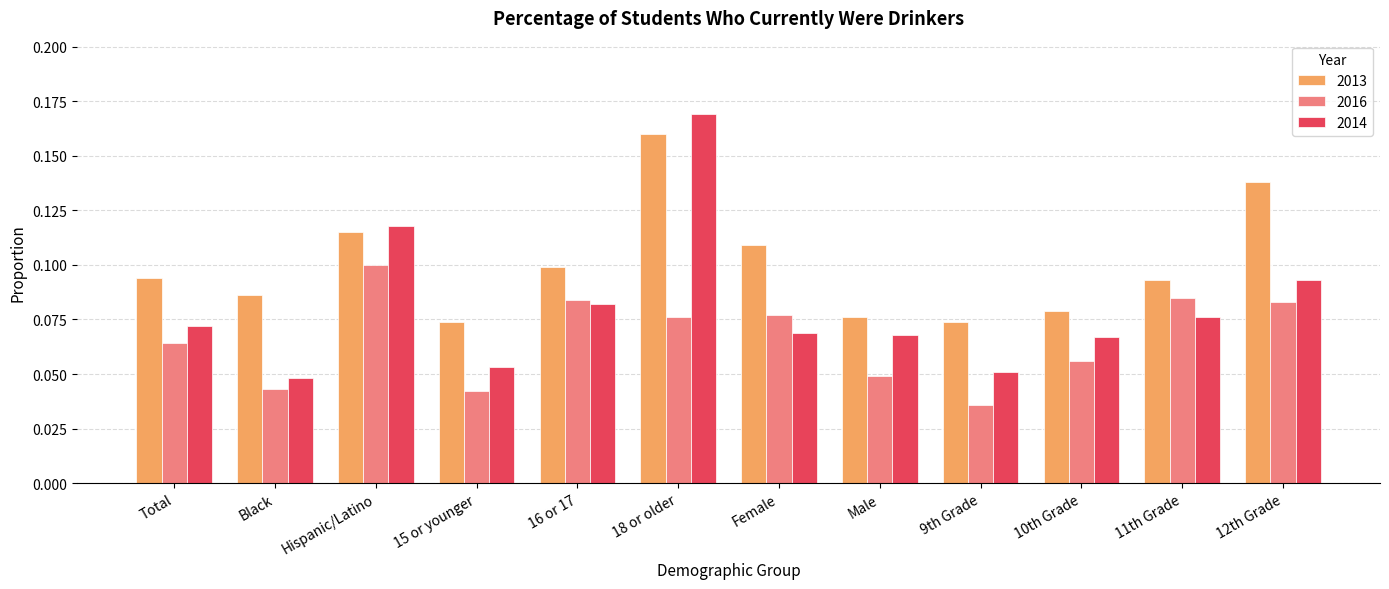

What is the sum of all 2014 values?

1.0